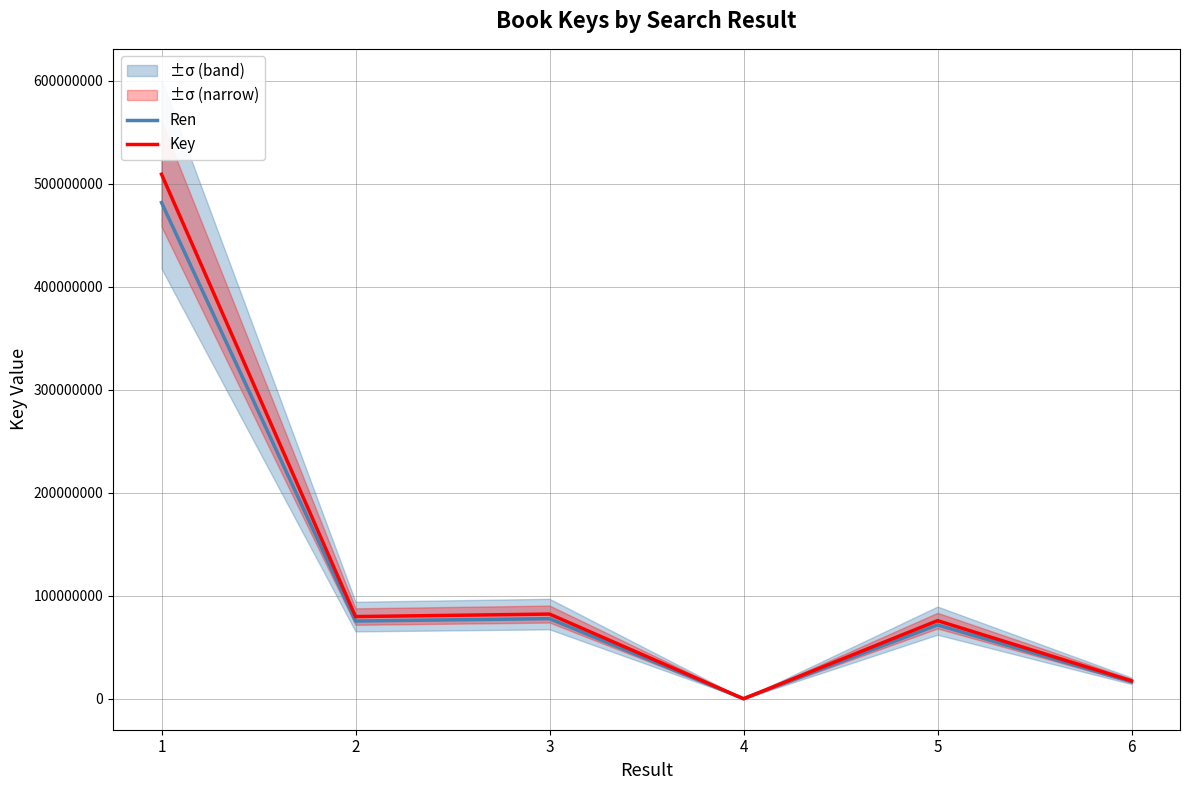

What is the difference between the highest and lowest values at 5?

4100927.2